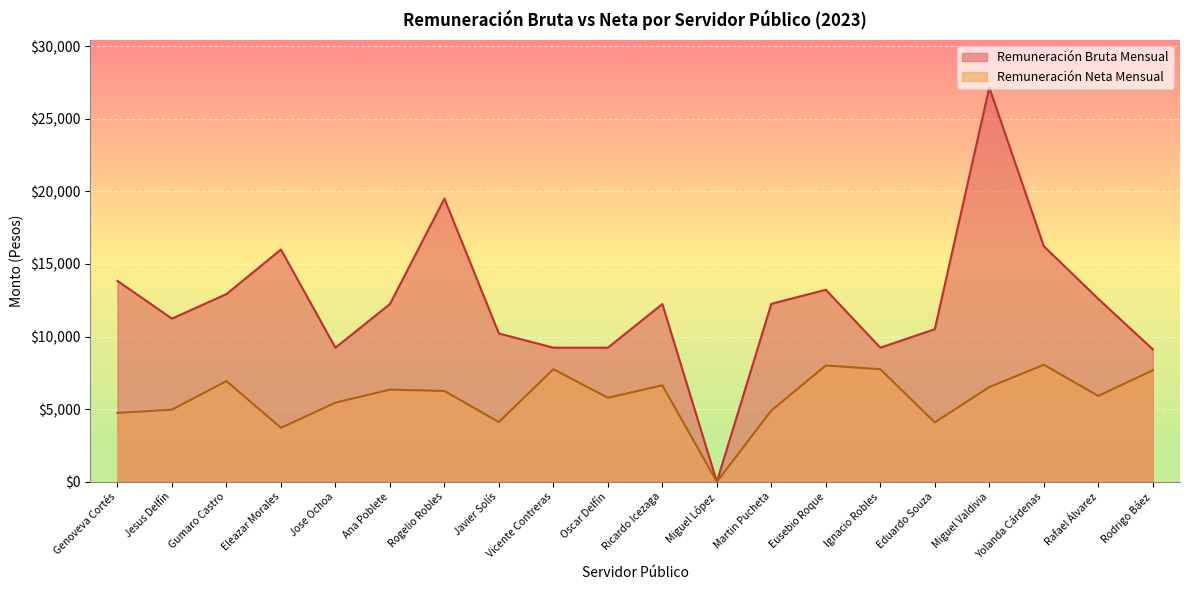

What is the label of the 10th point from the left?

Oscar Delfín